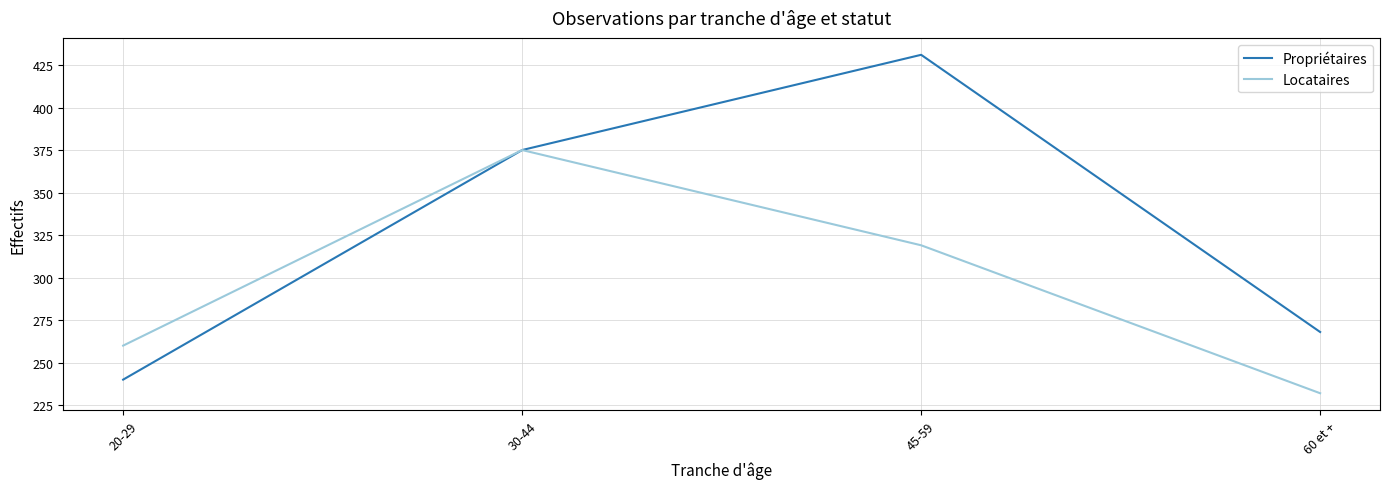

Reading left to right, list all the values displayed in this chart.

Propriétaires: 240	375	431	268
Locataires: 260	375	319	232